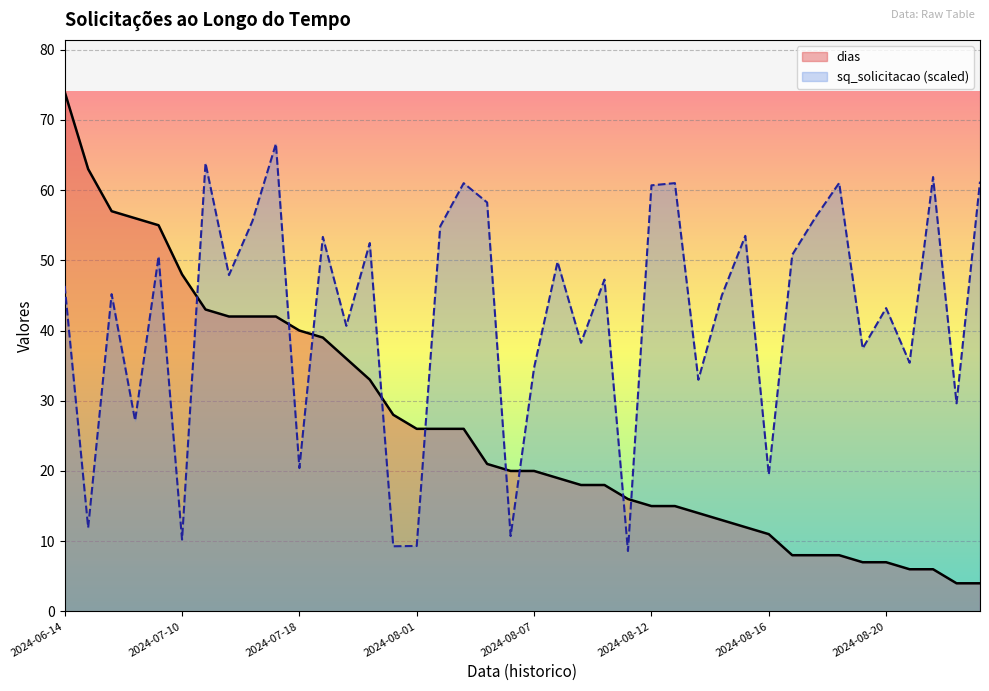

What is the difference between the maximum and minimum values?

70